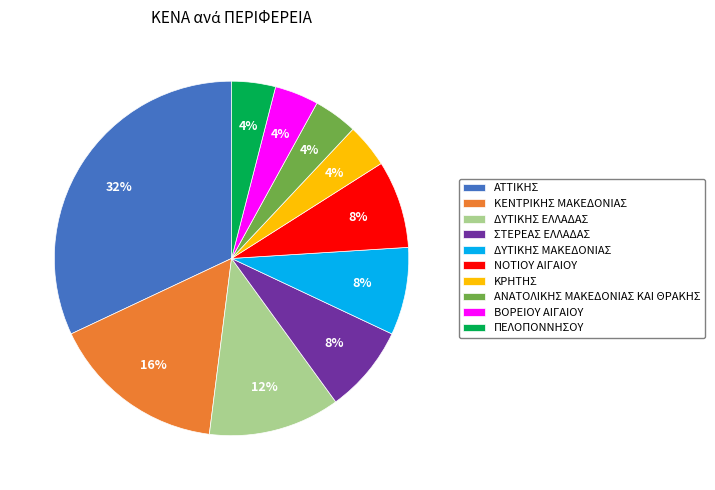

To the nearest percent, what portion does ΚΡΗΤΗΣ represent?

4%